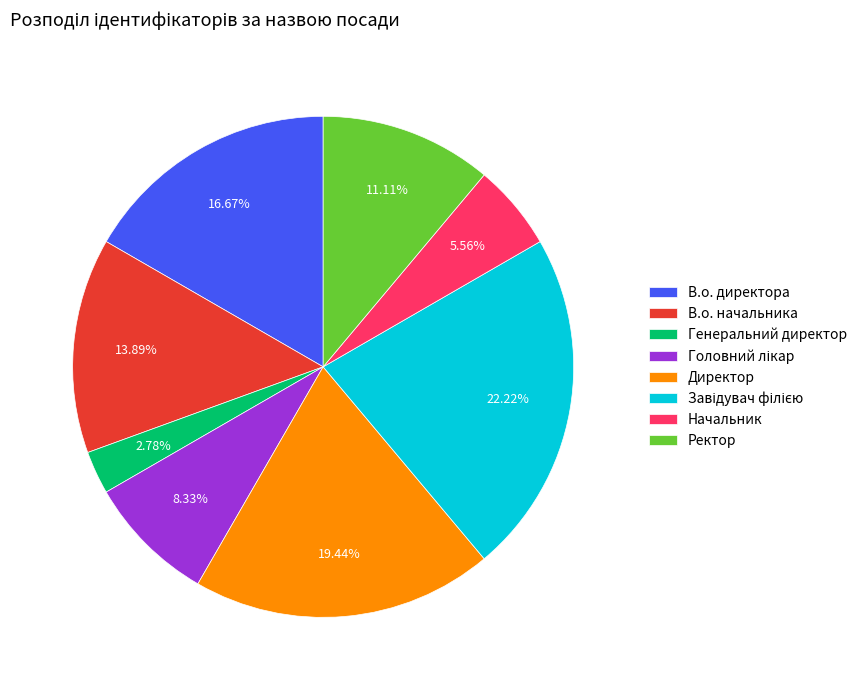

Does Генеральний директор account for over 50% of the chart?

No